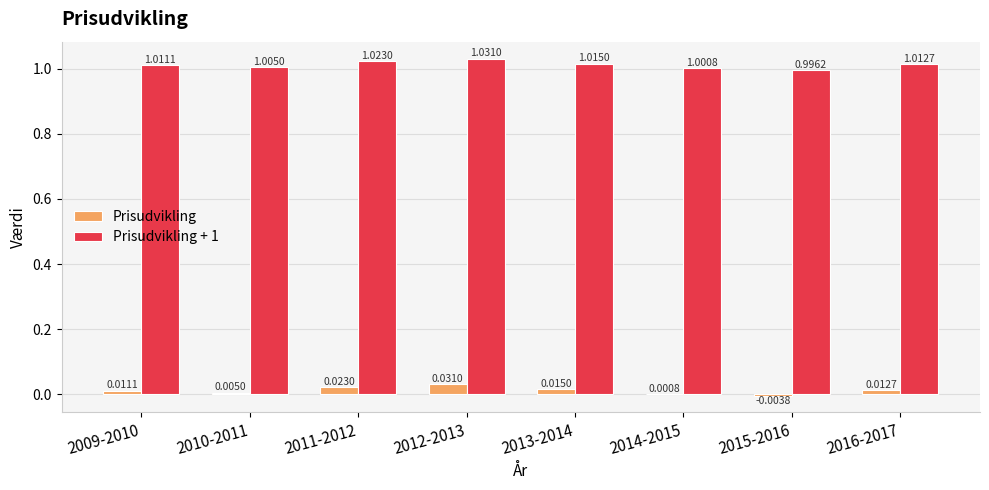

Where is Prisudvikling nearest to the value 0?

2014-2015